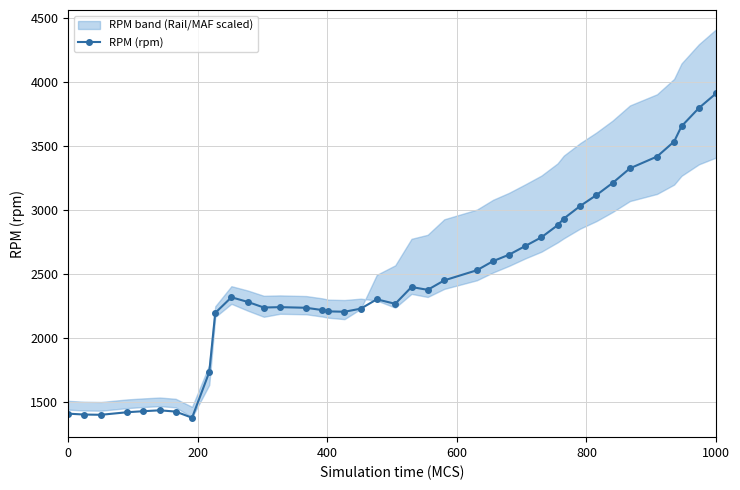

Does the chart have visible grid lines?

Yes